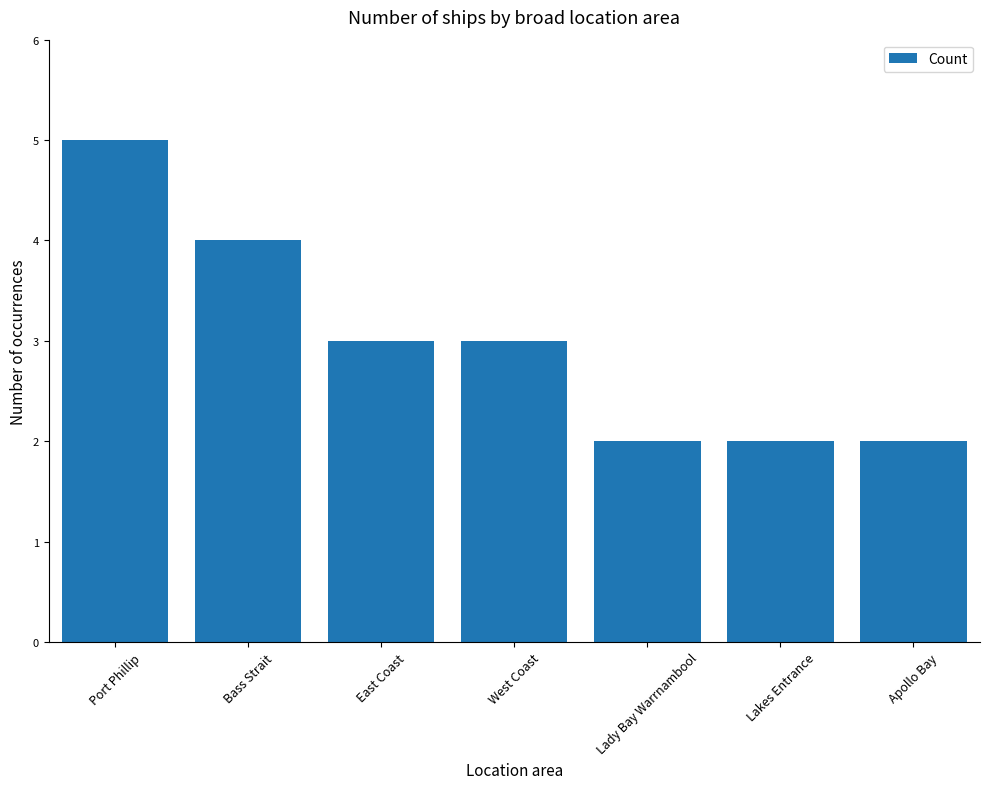

What is the sum of all values?

21